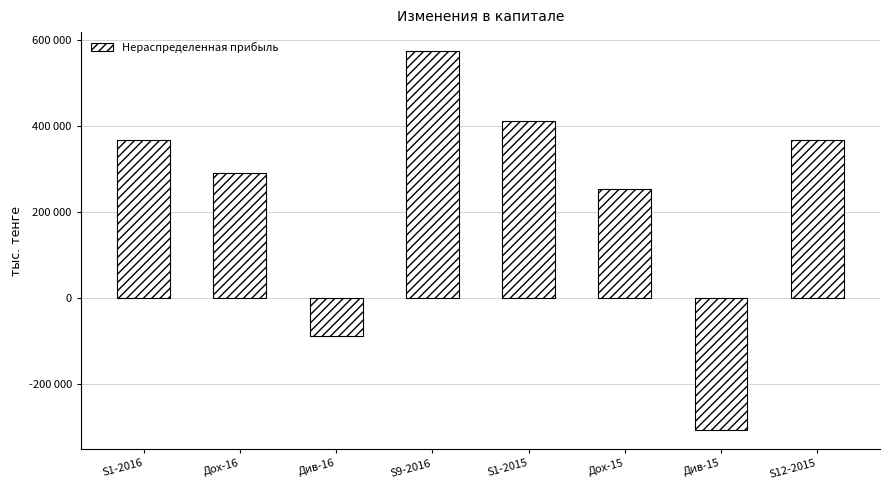

What is the difference between the maximum and minimum values?

881175